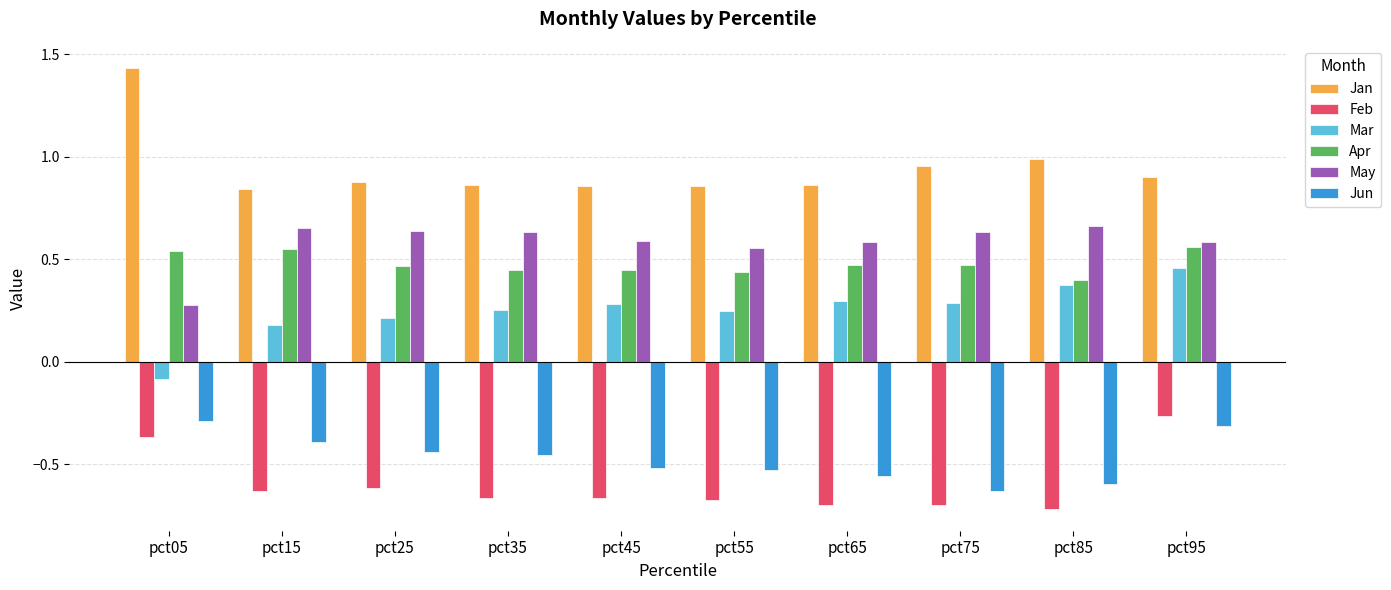

Is it true that Feb equals -1.2 at pct55?

False